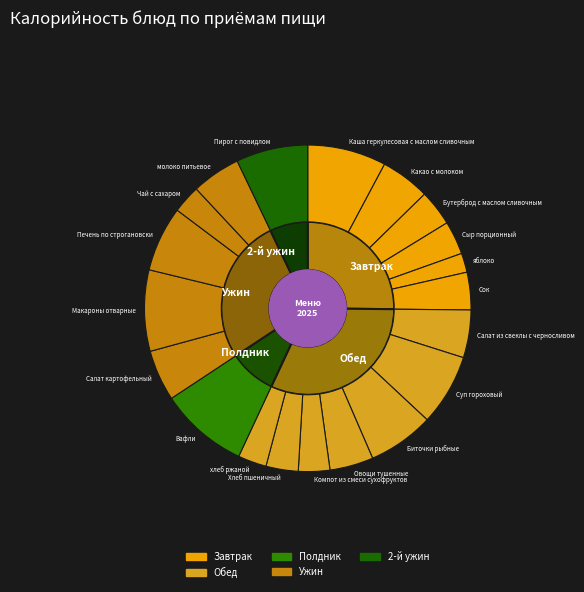

Is there any slice that represents more than half of the pie?

No